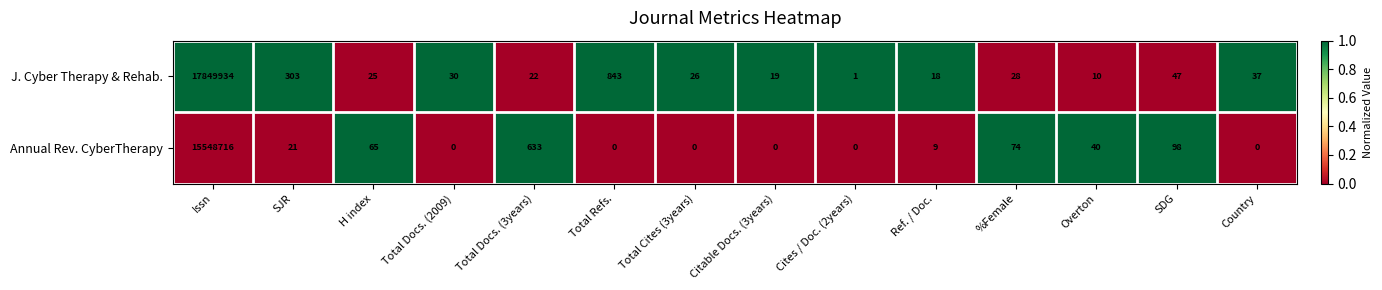

What is the difference between the highest and lowest values at H index?

40